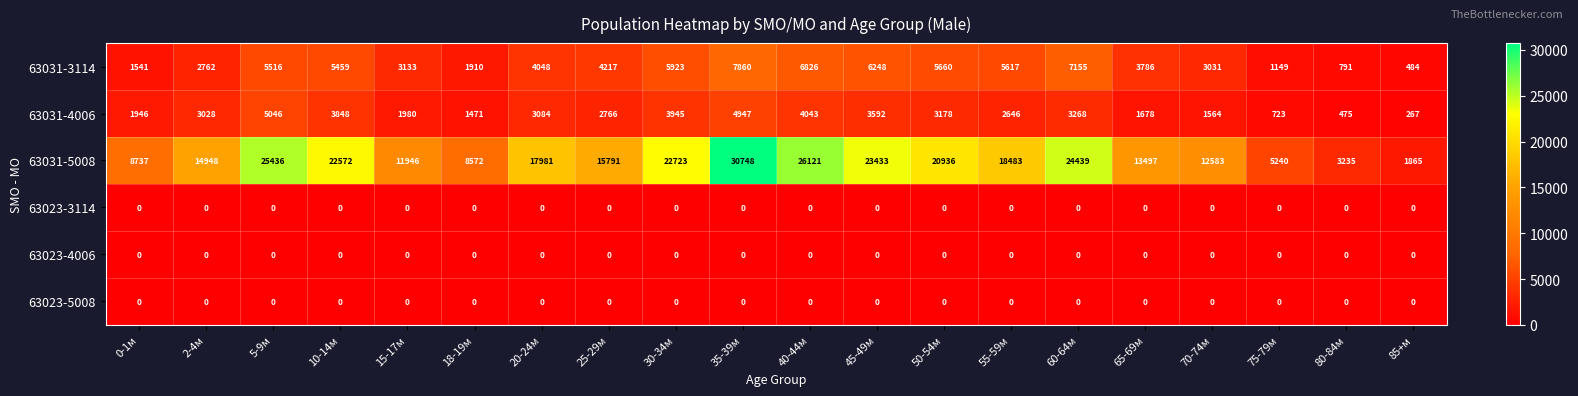

List the labels in order of 63031-4006 value, smallest first.

85+м, 80-84м, 75-79м, 18-19м, 70-74м, 65-69м, 0-1м, 15-17м, 55-59м, 25-29м, 2-4м, 20-24м, 50-54м, 60-64м, 45-49м, 10-14м, 30-34м, 40-44м, 35-39м, 5-9м